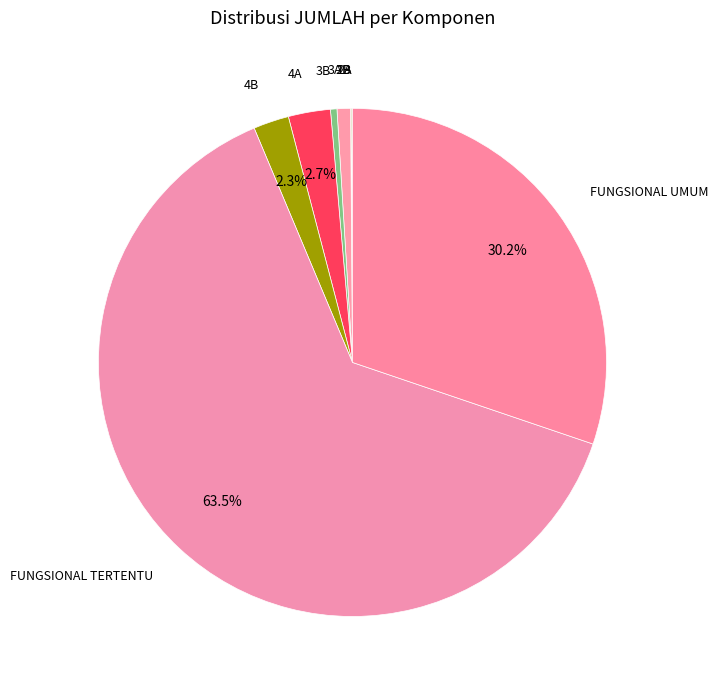

Between 4B and 3B, which is larger?

4B